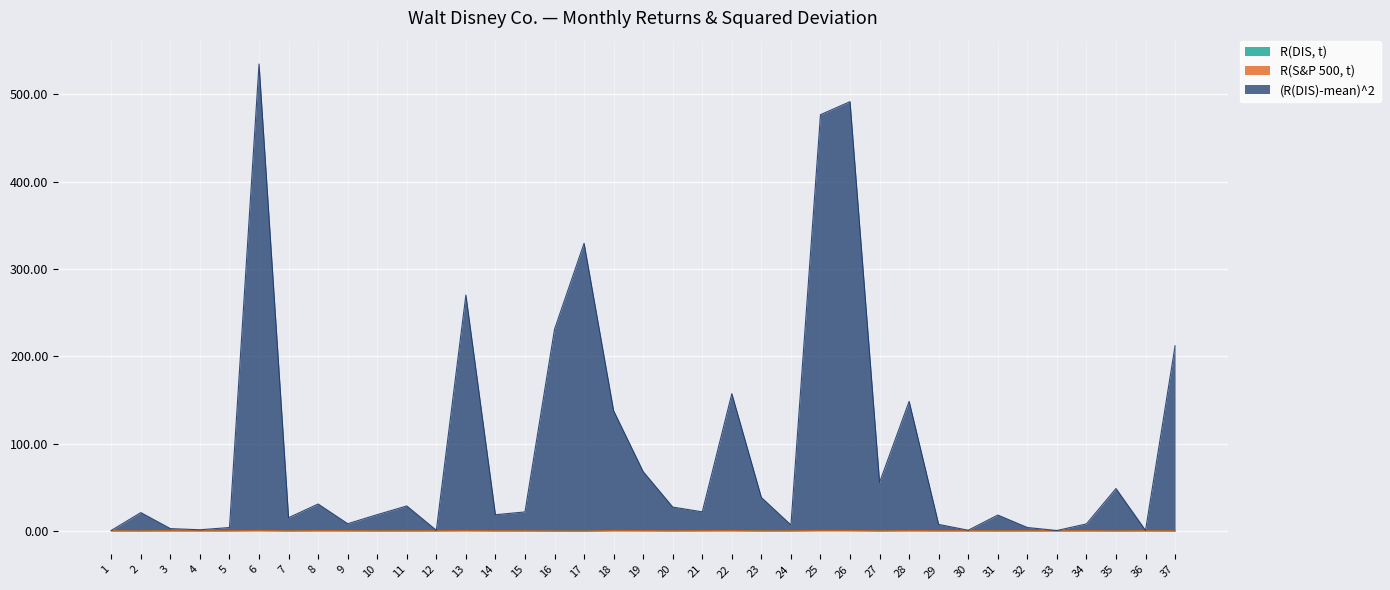

In (R(DIS)-mean)^2, how many points are lower than both neighbors (excluding endpoints)?

11